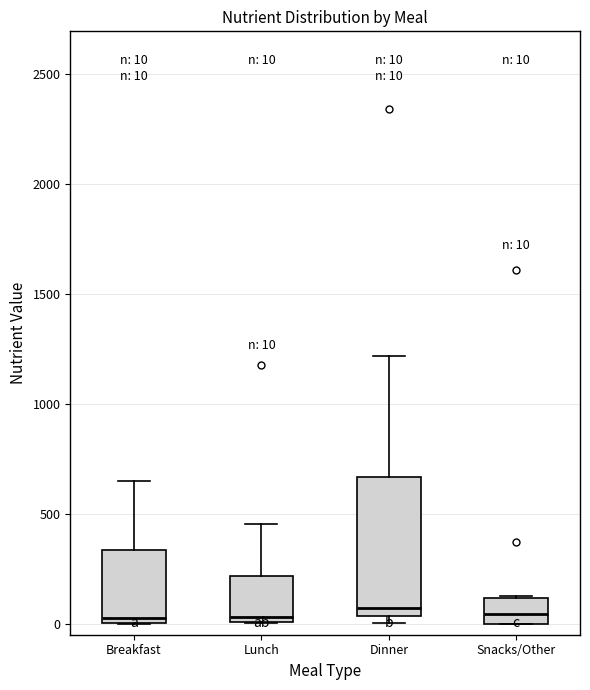

Comparing the boxes themselves (not the whiskers), which one is the tallest?

Dinner